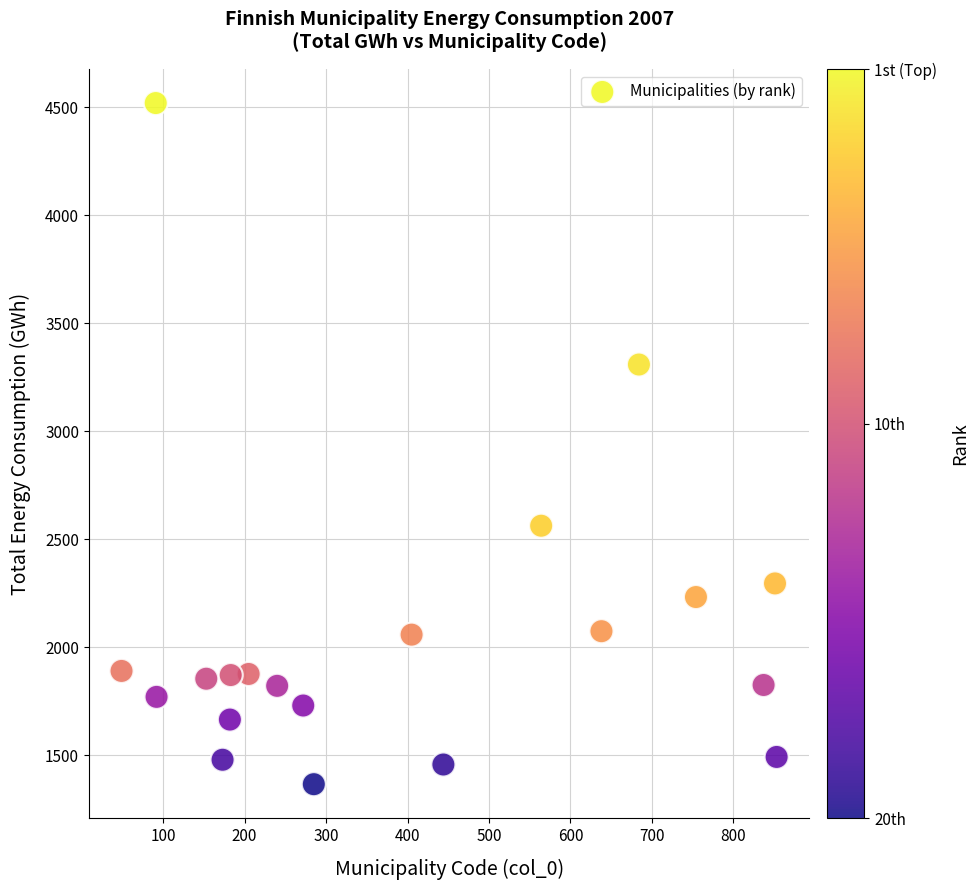

What is the range of Y values (max minus min)?

3152